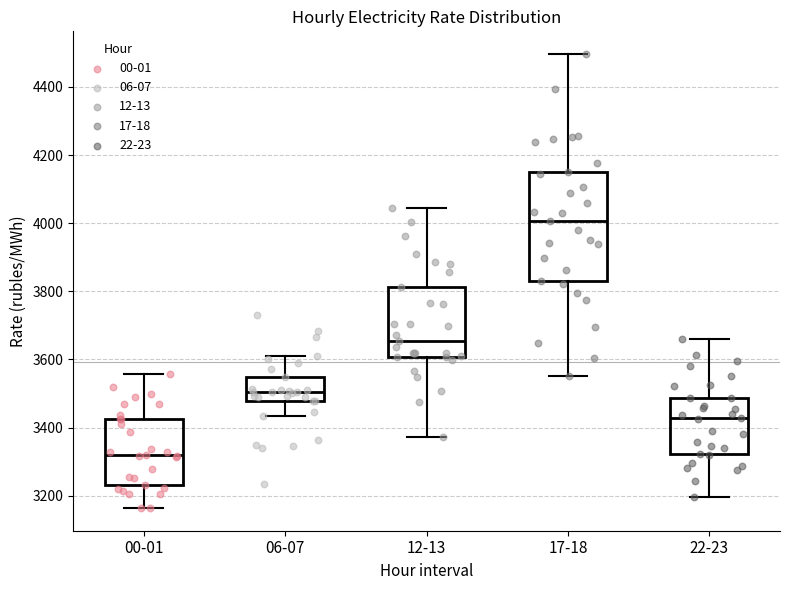

Which box is the tallest, from its lower edge to its upper edge?

17-18